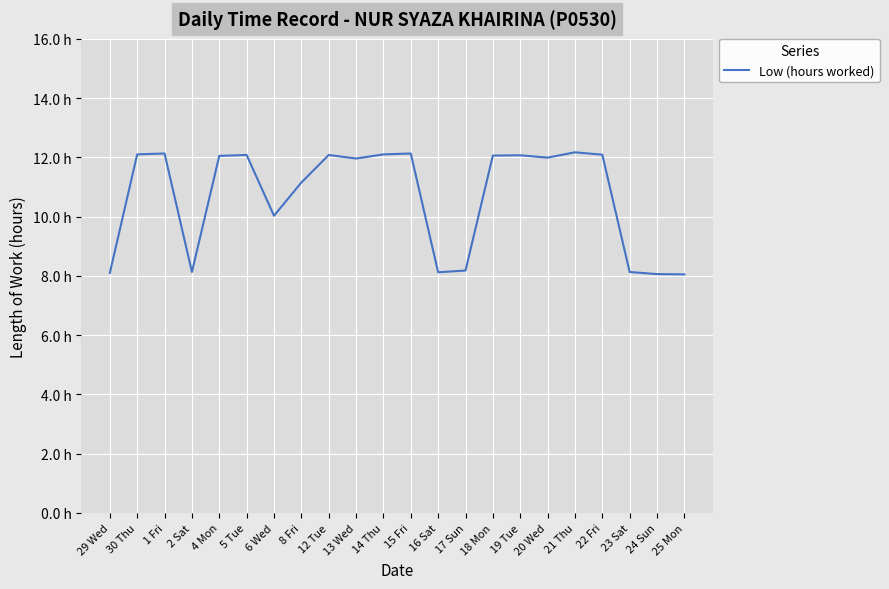

Is this an area chart (filled region under the line)?

No